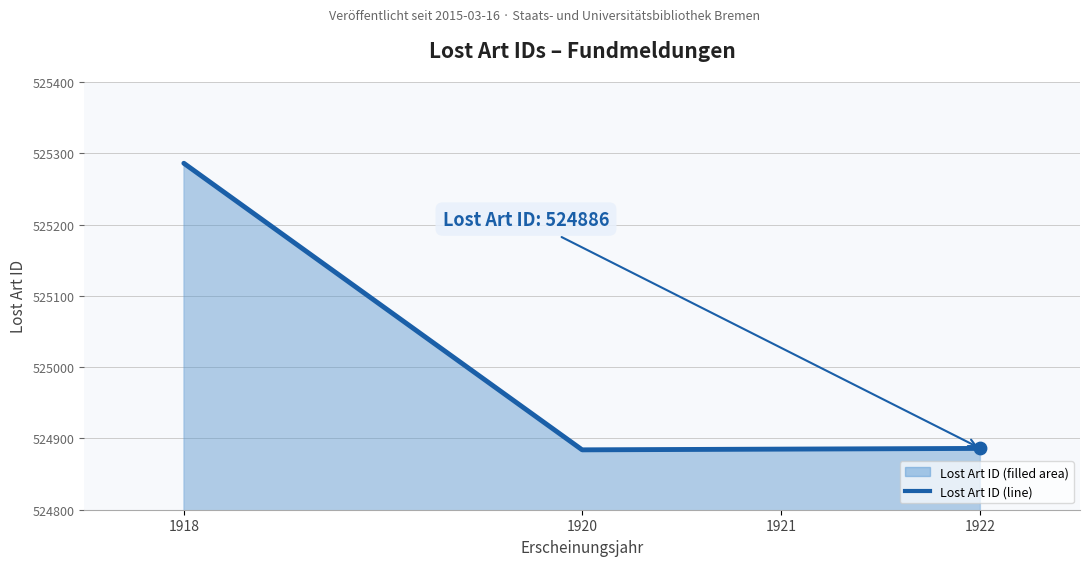

Between 1920 and 1922, which is larger?

1922